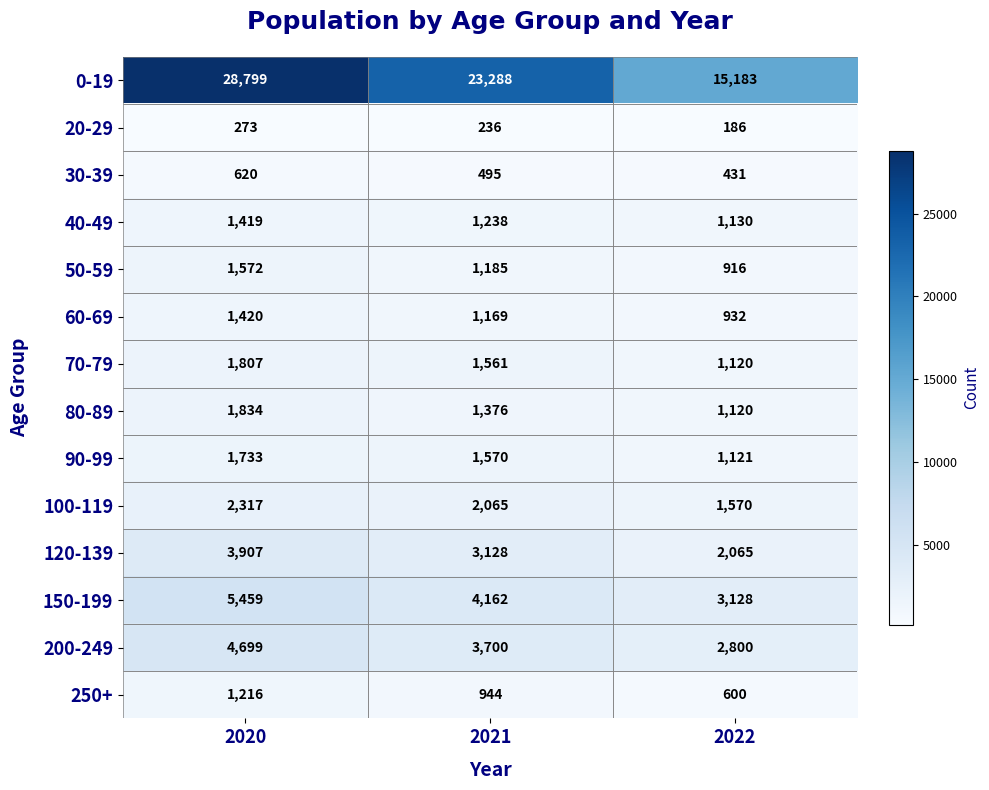

What is the greatest value displayed?

28799